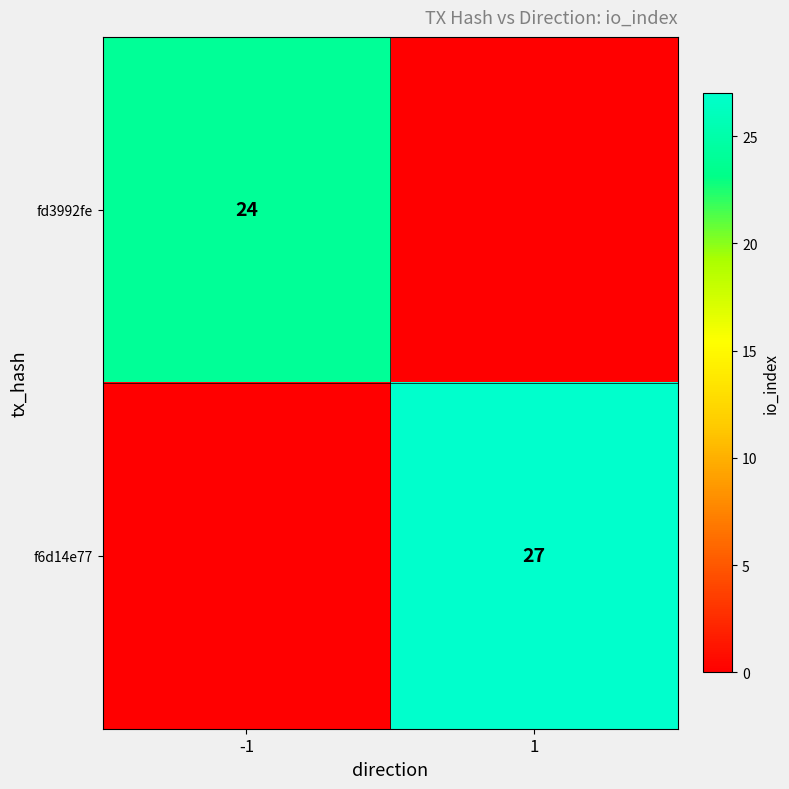

Between 1 and -1, which is larger?

-1